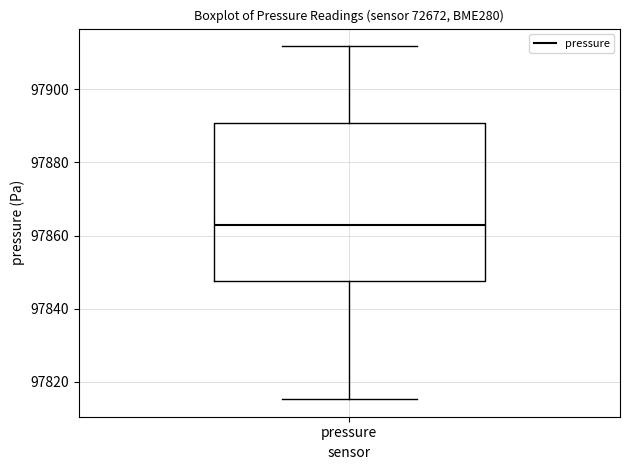

Read this box plot against the y-axis: the position of the median line, the range covered by the box, and the ends of both whiskers. The values are not printed on the chart, so give them approximately, as read against the axis.

median 97862, box 97848 to 97890, whiskers 97816 to 97912